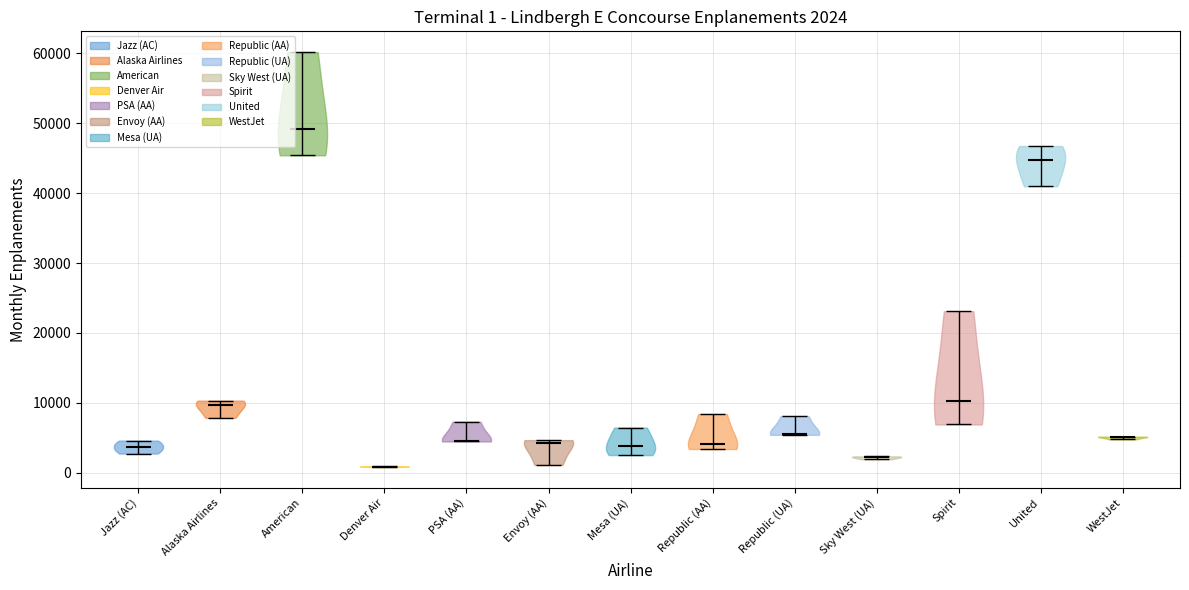

Which violin has the lowest median line?

Denver Air